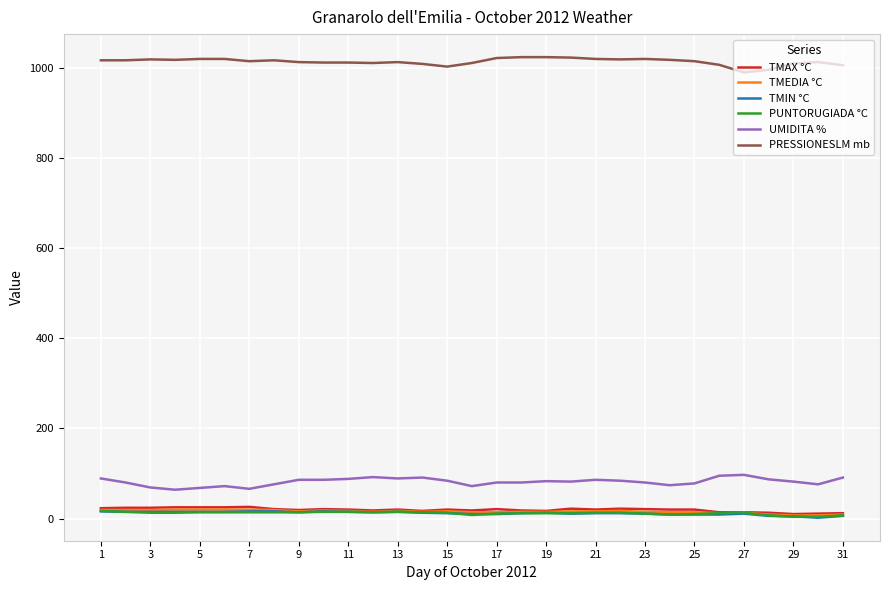

True or false: UMIDITA % and PRESSIONESLM mb cross at least once.

False